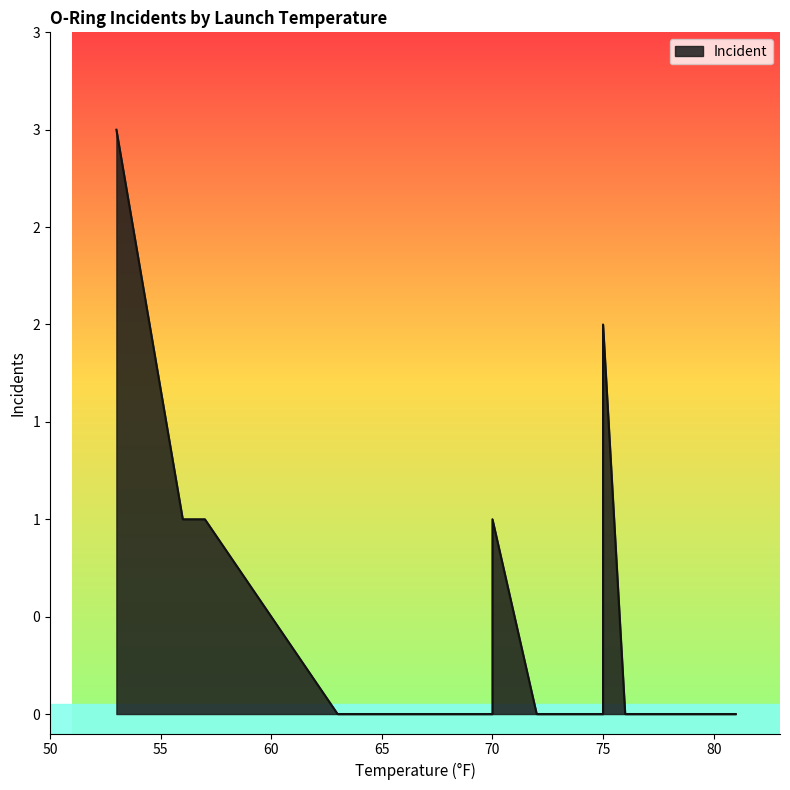

Reading left to right, extract all data points from this chart.

3	1	1	0	0	0	0	0	0	0	0	1	1	1	0	0	0	2	0	0	0	0	0	0